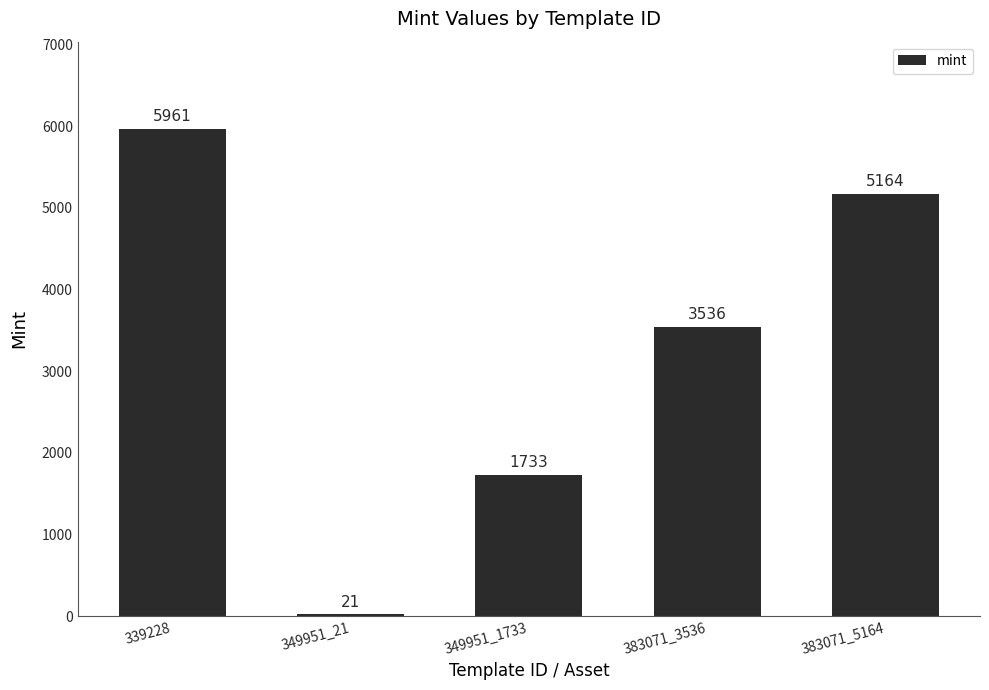

What is the average value?

3283